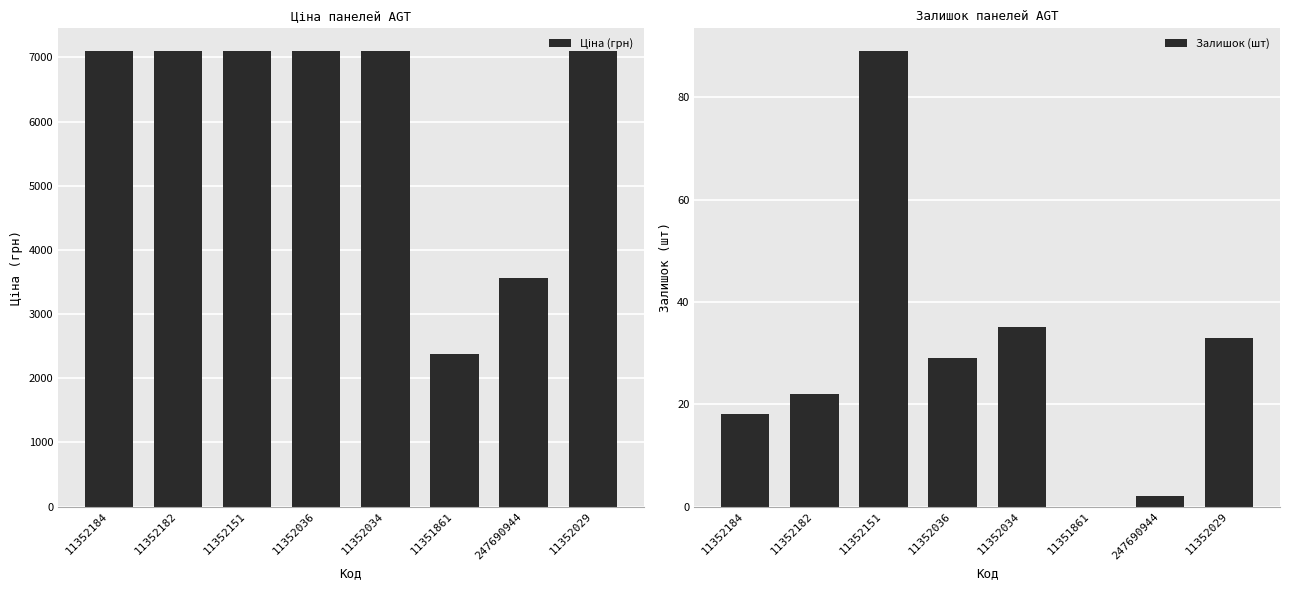

Is the value of Залишок (шт) at 11352036 greater than the value of Ціна (грн) at 11352036?

No